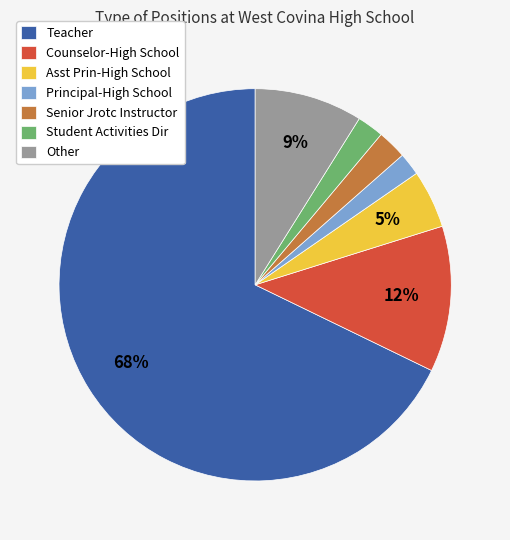

To the nearest percent, what percentage of the pie is Counselor-High School?

12%